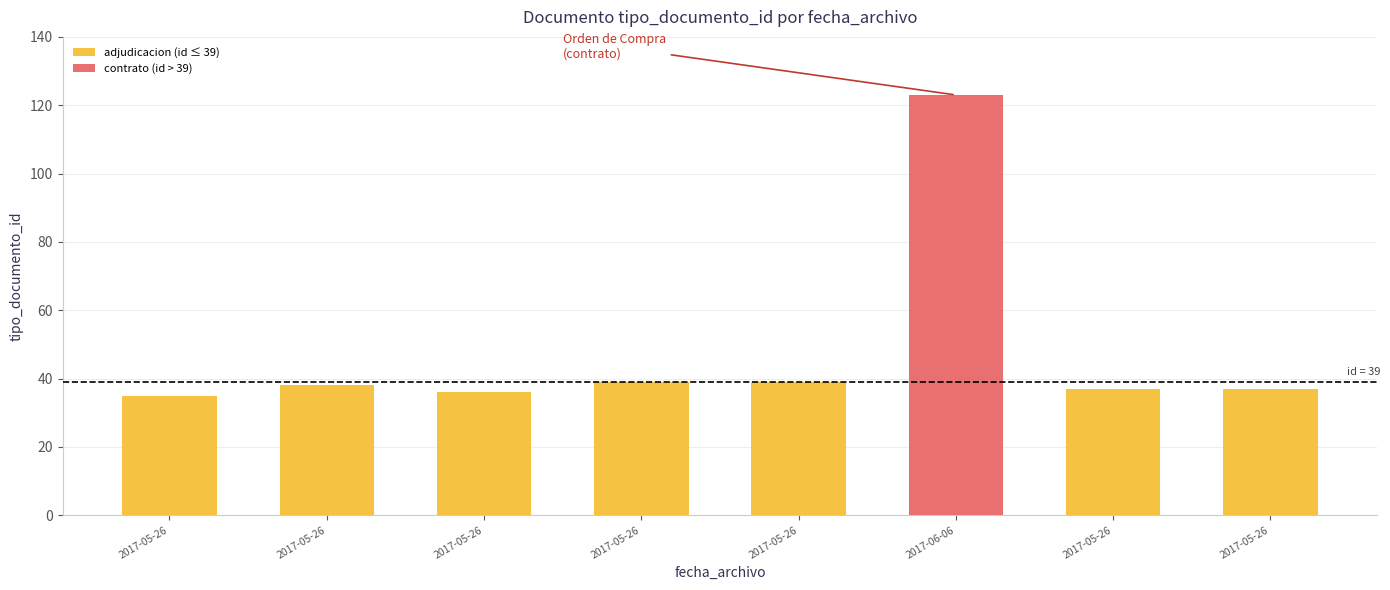

Reading left to right, transcribe all the data shown in this chart.

2017-05-26 13:02=35	2017-05-26 13:01=38	2017-05-26 13:02=36	2017-05-26 13:01=39	2017-05-26 13:01=39	2017-06-06 15:36=123	2017-05-26 13:03=37	2017-05-26 13:02=37